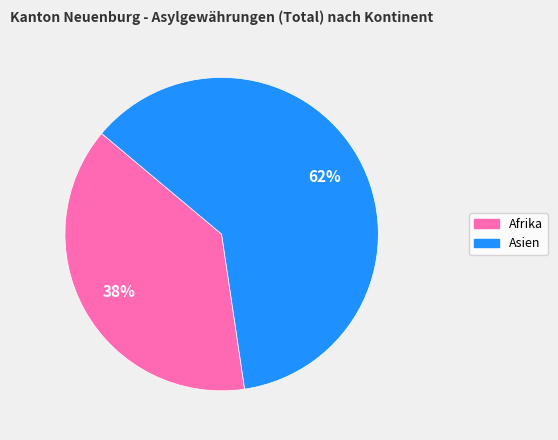

How many slices are in this pie chart?

2